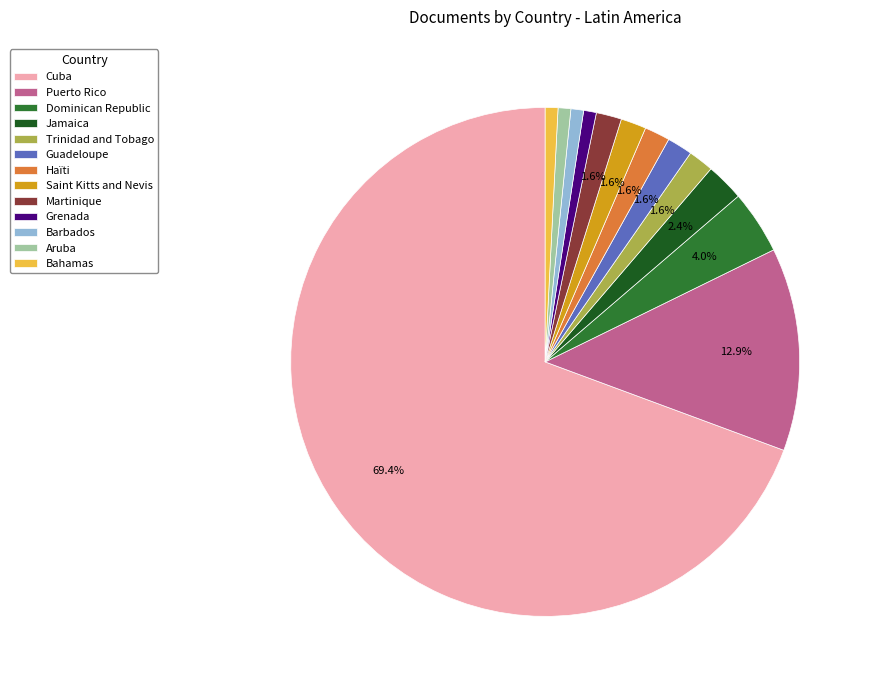

Do Barbados and Puerto Rico together represent more than half of the pie?

No